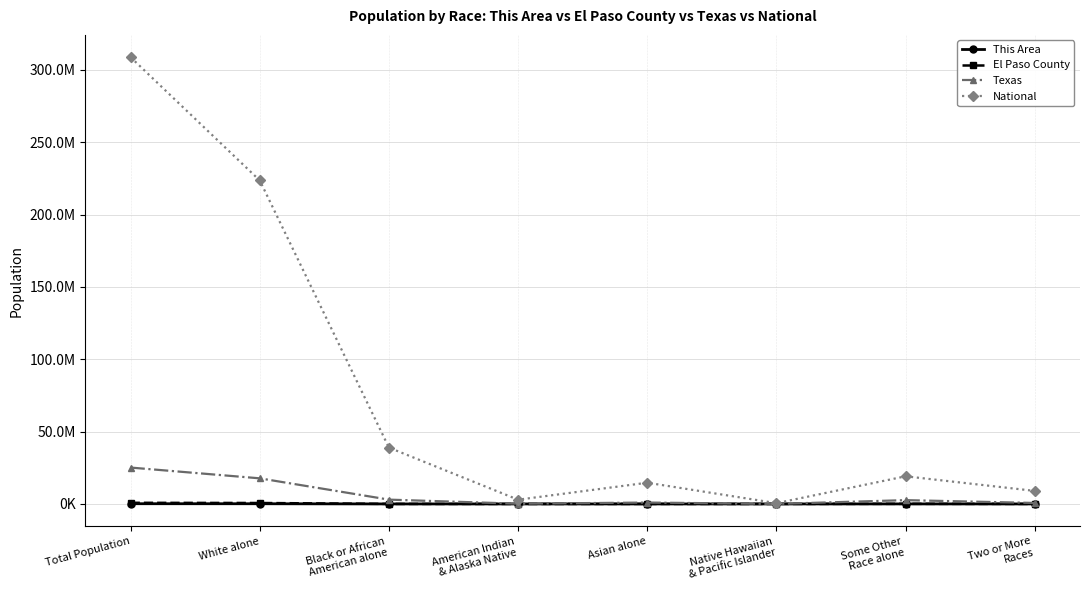

What is the difference between the maximum and second lowest values in the National series?

305813290